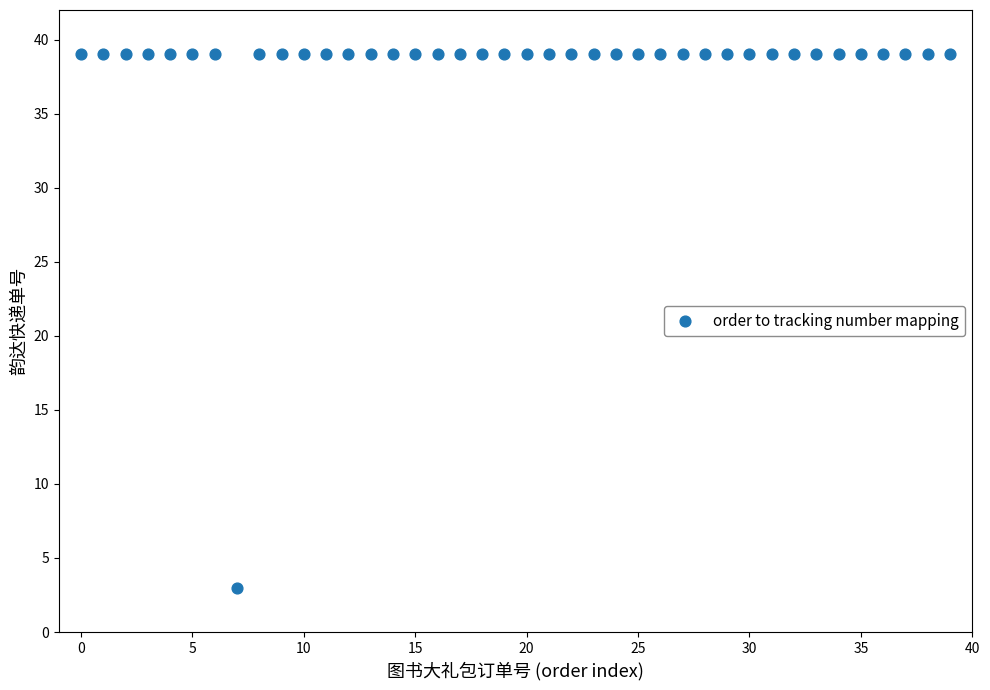

What is the range of Y values (max minus min)?

36.0